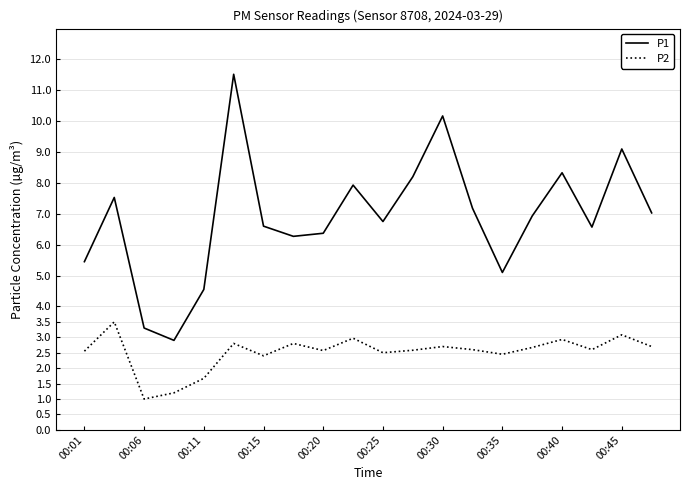

What is the minimum value for P1?

2.9